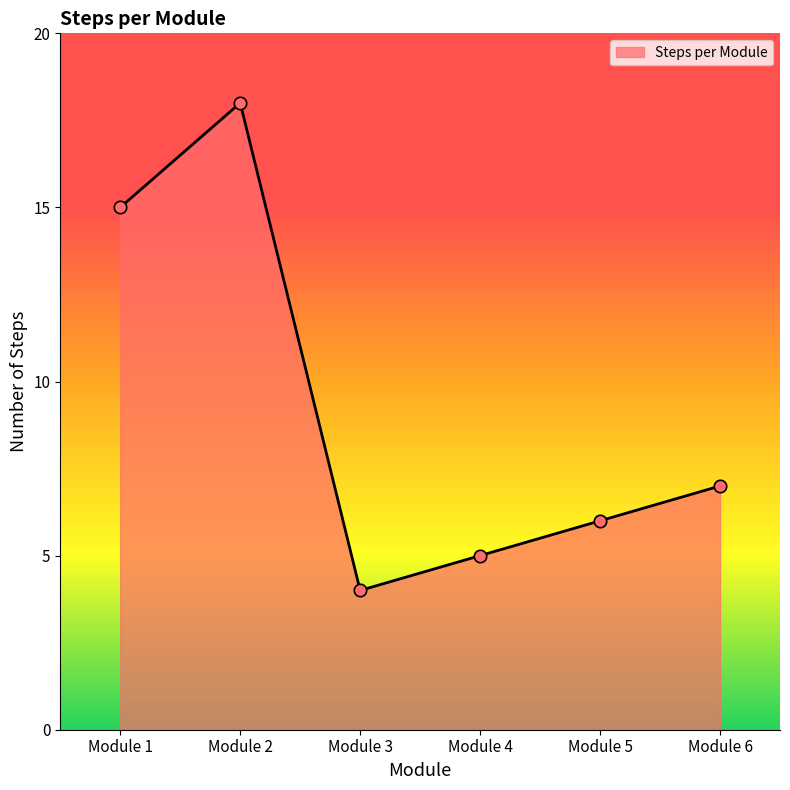

What is the change in value from Module 2 to Module 6?

-11